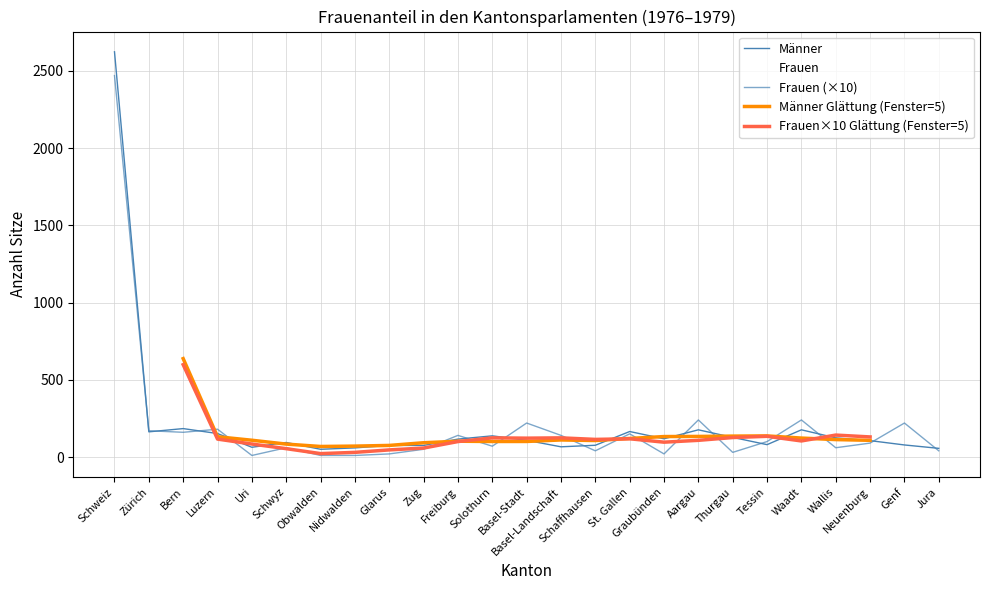

After their last crossing, which series has the higher values: Frauen (×10) or Männer Glättung (Fenster=5)?

Männer Glättung (Fenster=5)